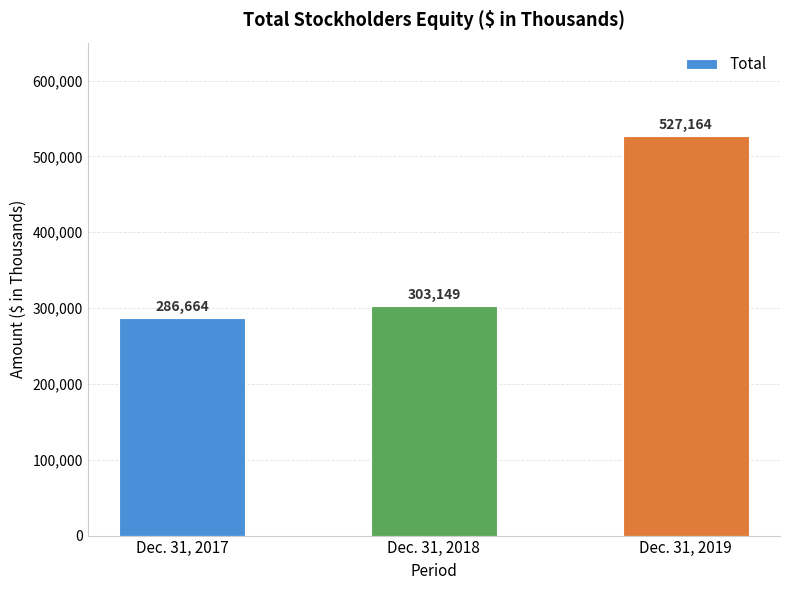

What is the value of the 2nd bar from the left?

303149